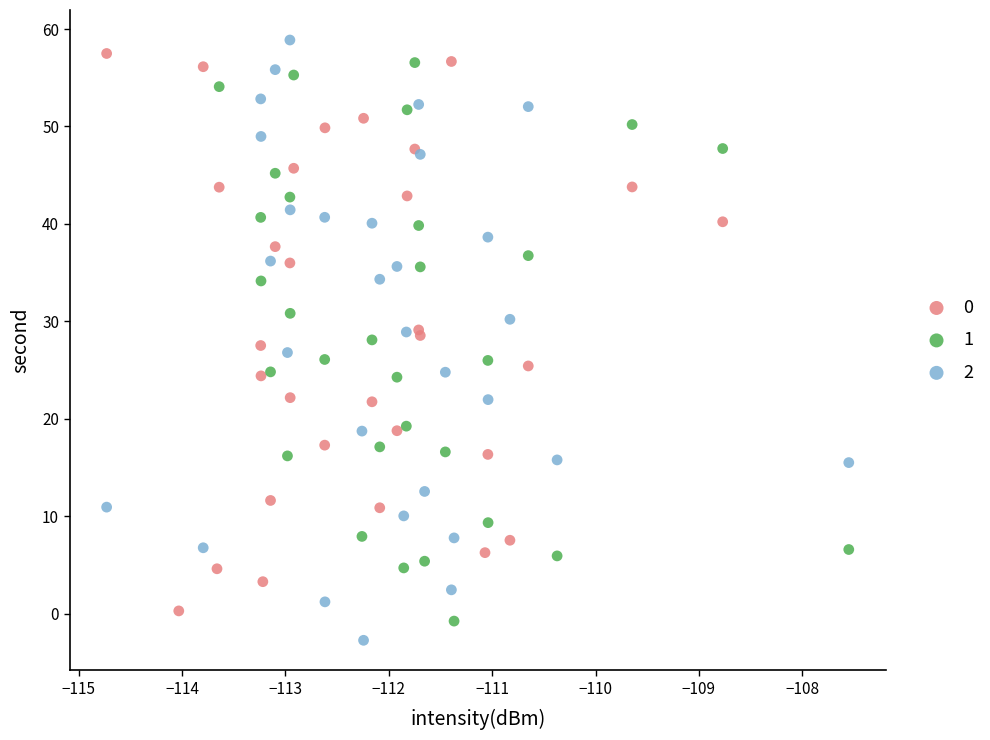

Which series reaches the maximum Y coordinate?

2